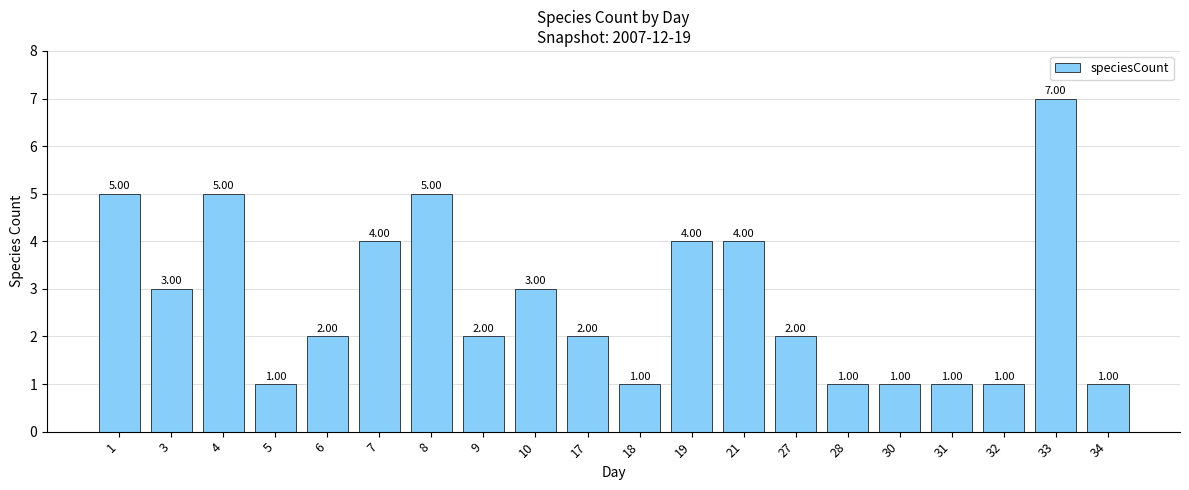

Approximately how many times larger is the value at 33 compared to 17?

3.5